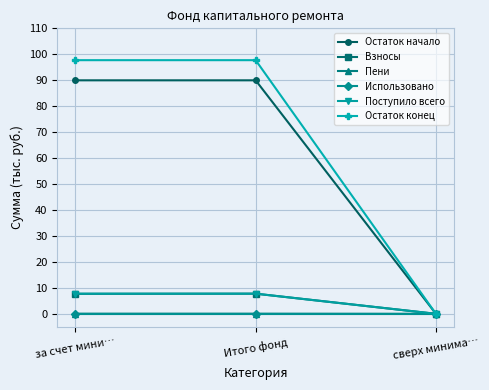

Is the value of Взносы at Итого фонд greater than the value of Использовано at Итого фонд?

Yes